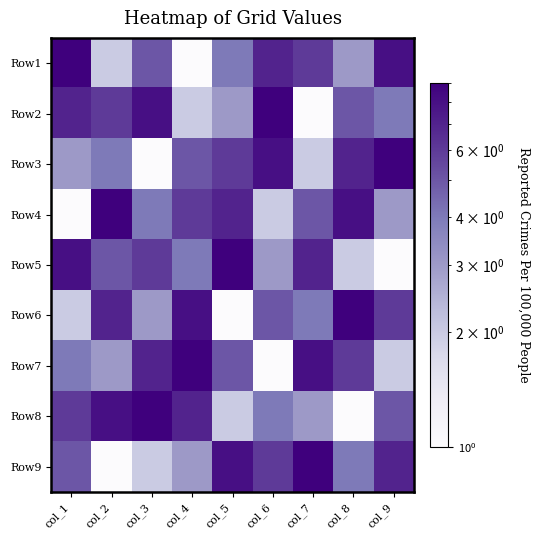

Reading right to left, transcribe all the data shown in this chart.

Row1: col_9=8	col_8=3	col_7=6	col_6=7	col_5=4	col_4=1	col_3=5	col_2=2	col_1=9
Row2: col_9=4	col_8=5	col_7=1	col_6=9	col_5=3	col_4=2	col_3=8	col_2=6	col_1=7
Row3: col_9=9	col_8=7	col_7=2	col_6=8	col_5=6	col_4=5	col_3=1	col_2=4	col_1=3
Row4: col_9=3	col_8=8	col_7=5	col_6=2	col_5=7	col_4=6	col_3=4	col_2=9	col_1=1
Row5: col_9=1	col_8=2	col_7=7	col_6=3	col_5=9	col_4=4	col_3=6	col_2=5	col_1=8
Row6: col_9=6	col_8=9	col_7=4	col_6=5	col_5=1	col_4=8	col_3=3	col_2=7	col_1=2
Row7: col_9=2	col_8=6	col_7=8	col_6=1	col_5=5	col_4=9	col_3=7	col_2=3	col_1=4
Row8: col_9=5	col_8=1	col_7=3	col_6=4	col_5=2	col_4=7	col_3=9	col_2=8	col_1=6
Row9: col_9=7	col_8=4	col_7=9	col_6=6	col_5=8	col_4=3	col_3=2	col_2=1	col_1=5